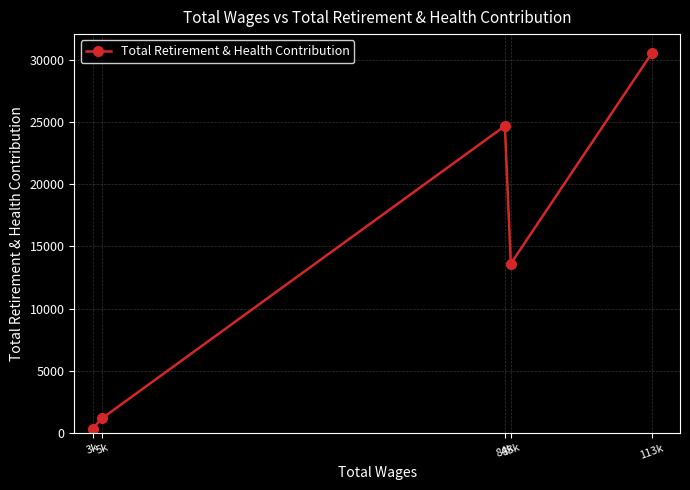

Rank the categories by value from highest to lowest.

113k, 84k, 85k, 5k, 3k